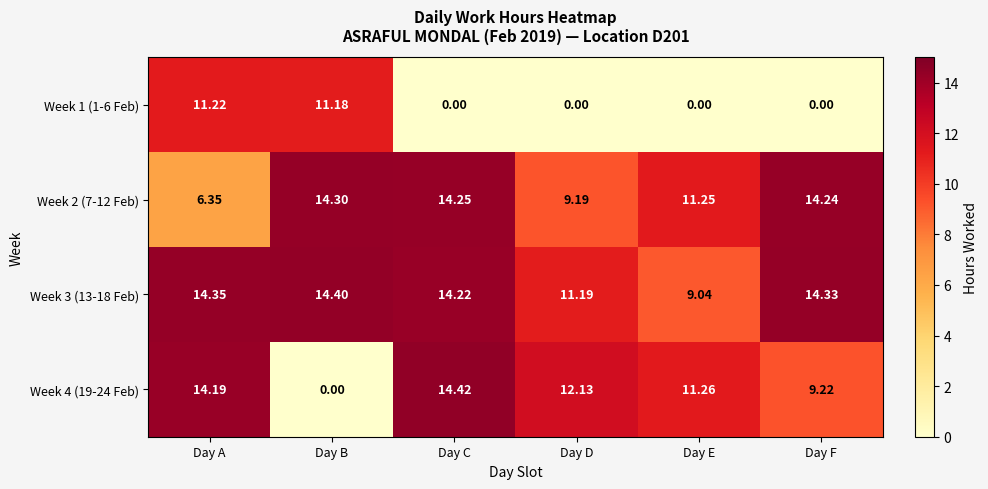

Is the value of Week 4 (19-24 Feb) at Day F greater than the value of Week 3 (13-18 Feb) at Day F?

No